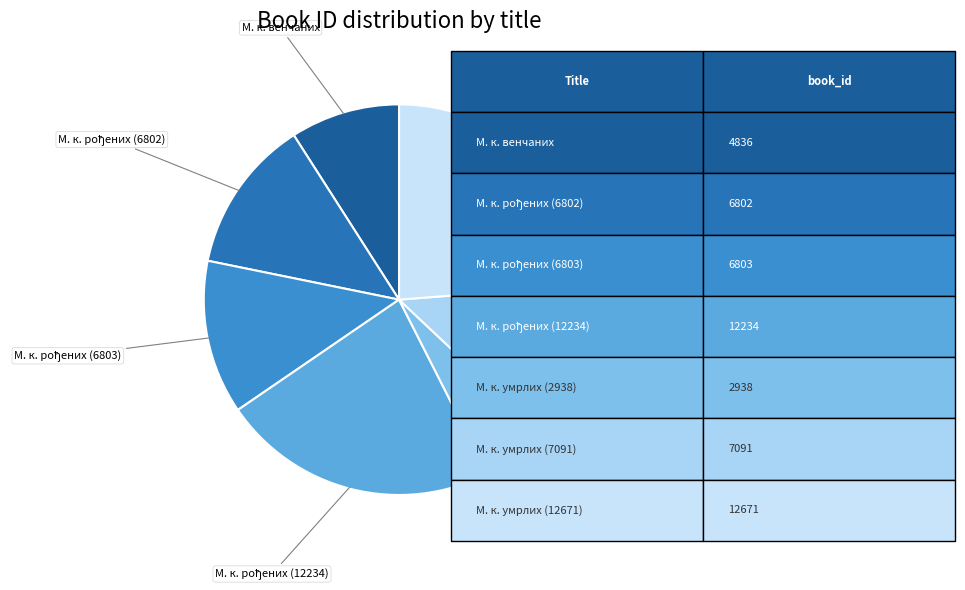

Is it true that М. к. умрлих (7091) is 24% of the pie?

False